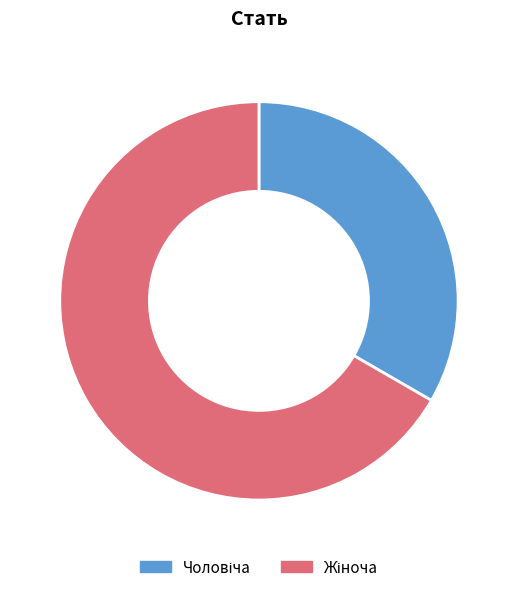

Is there a majority slice in this chart?

Yes